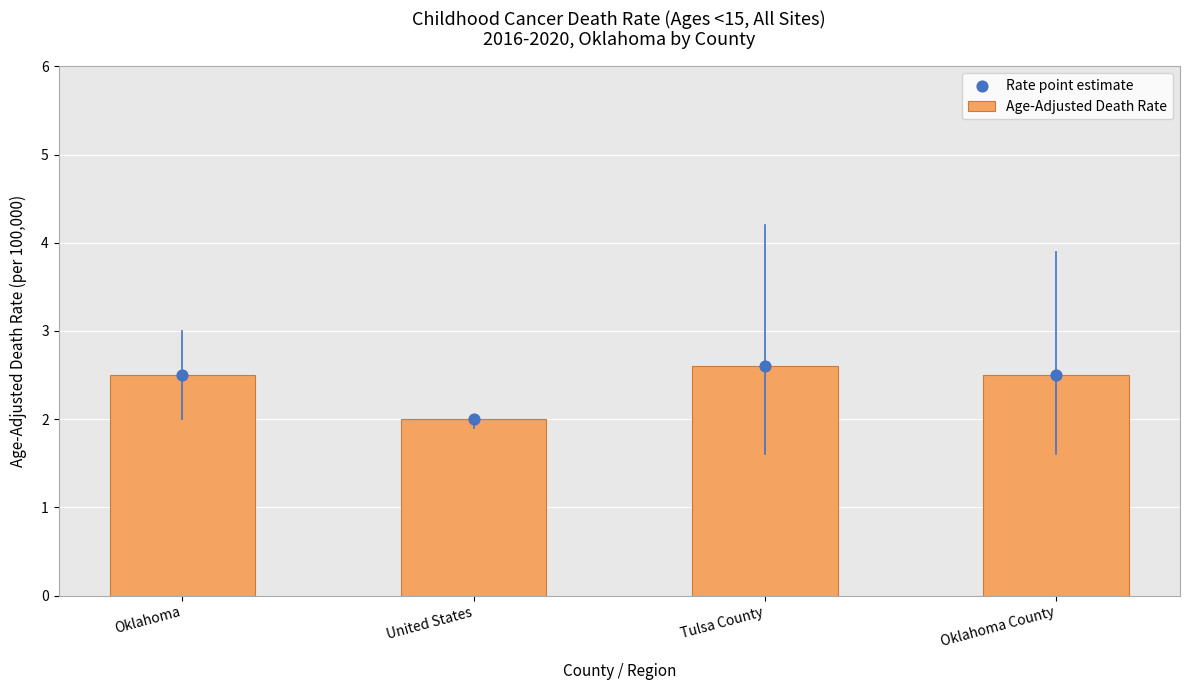

Which series has the largest Y range (max minus min)?

Age-Adjusted Death Rate